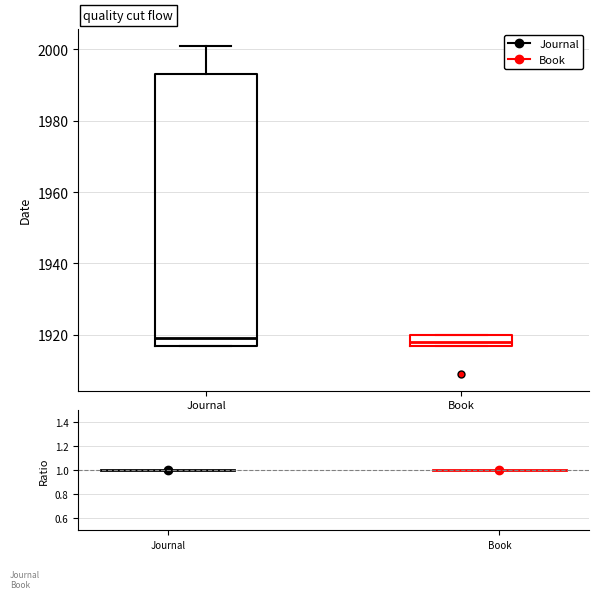

Which box is the tallest, from its lower edge to its upper edge?

Journal